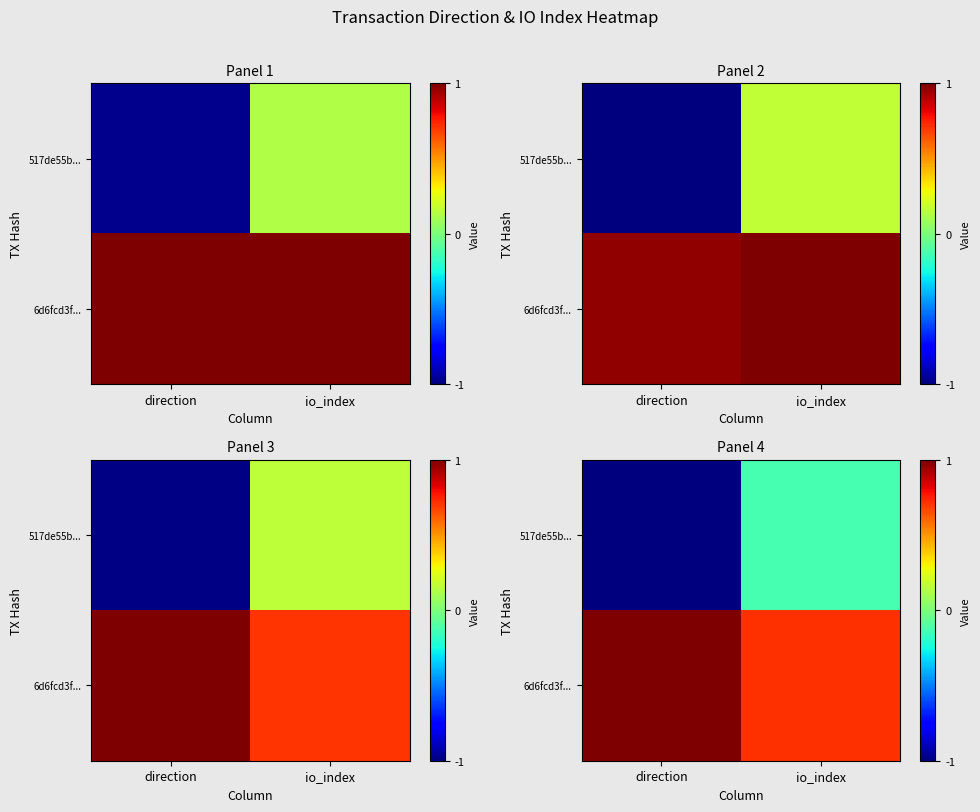

Which category has the highest value in the row_1 series?

direction